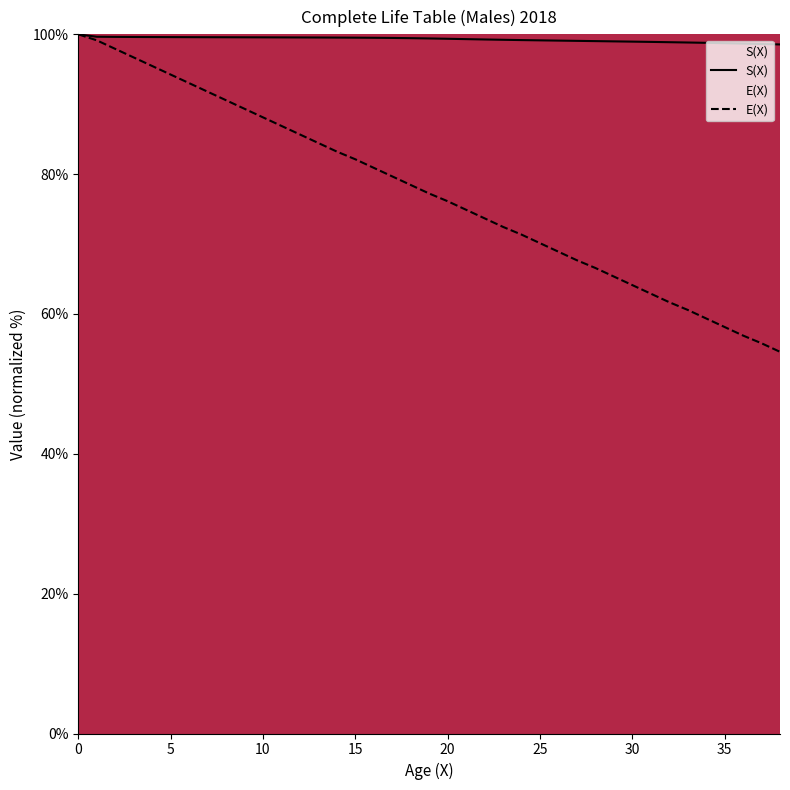

Which series has the widest spread of values?

E(X)